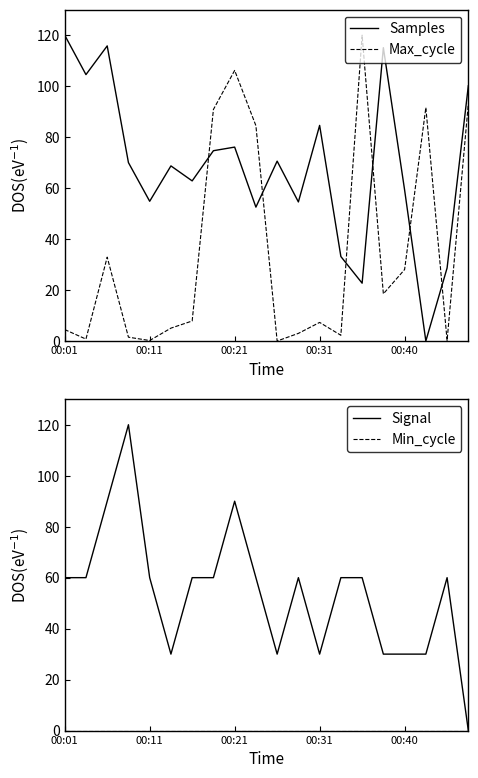

What is the label of the 7th point from the right?

13